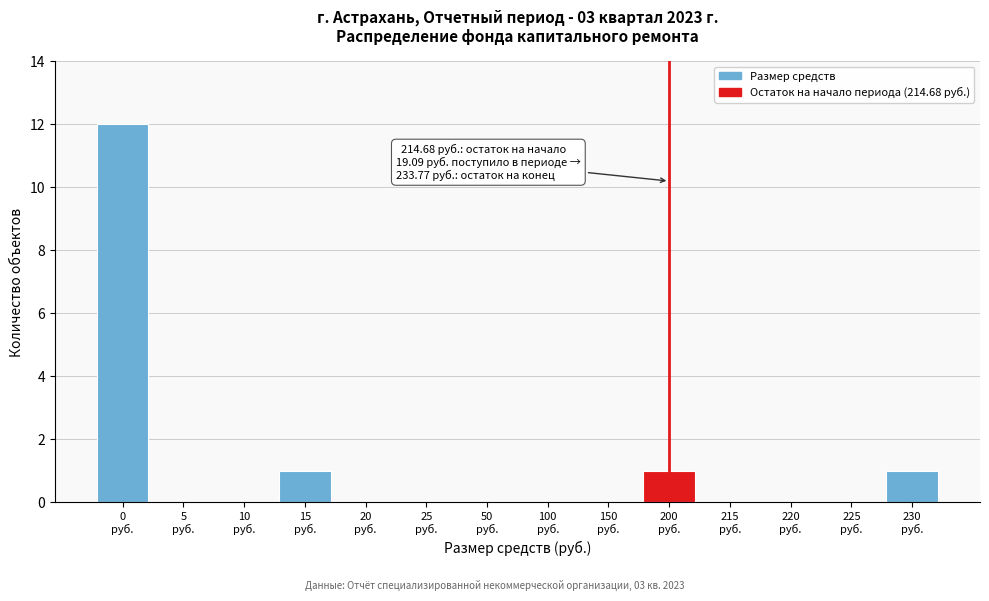

What is the maximum value shown in the chart?

12